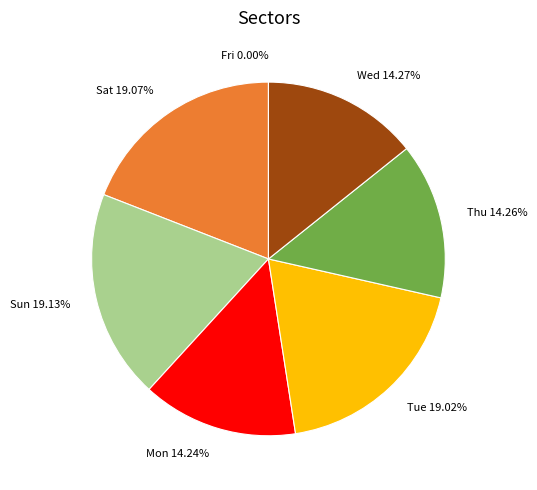

Is the sum of Mon (24) and Wed (16) greater than half?

No